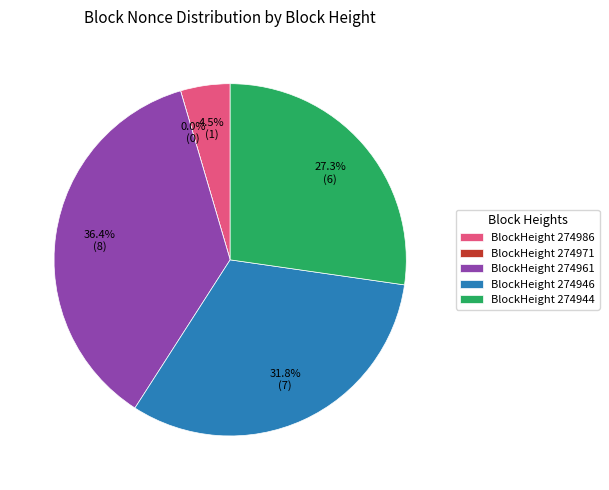

How many segments does this pie chart have?

5